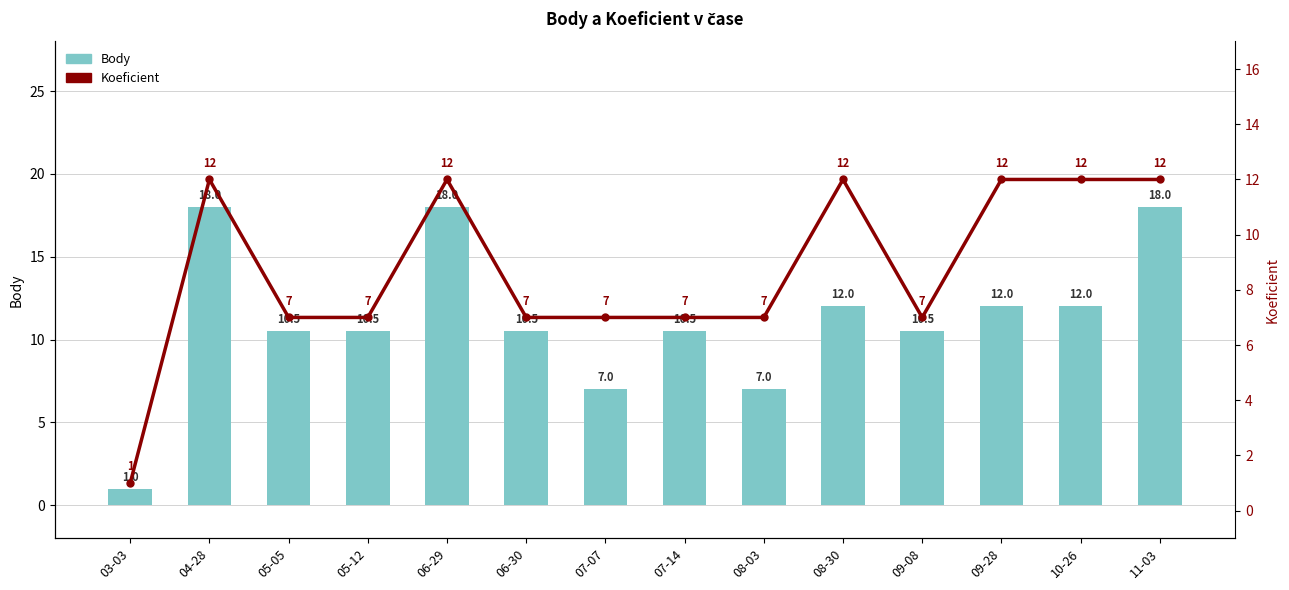

What is the spread (max minus min) of values at 07-14?

3.5